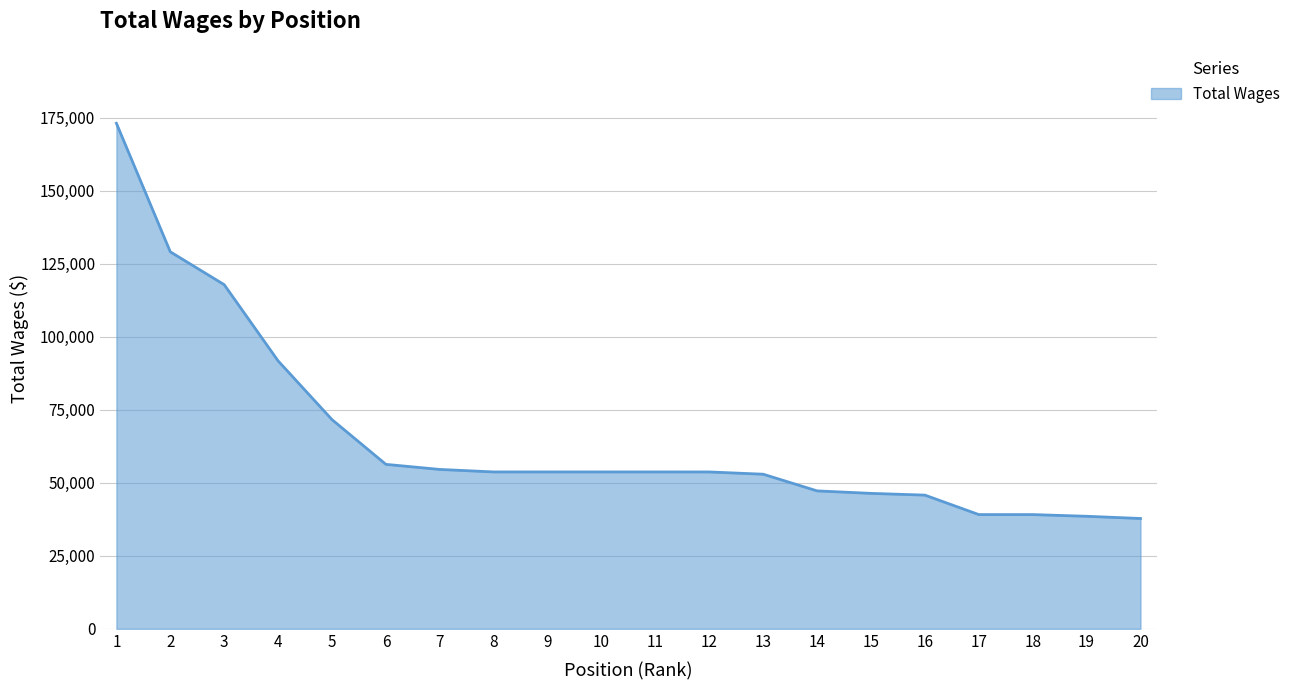

The value at 10 is 73679. True or false?

False